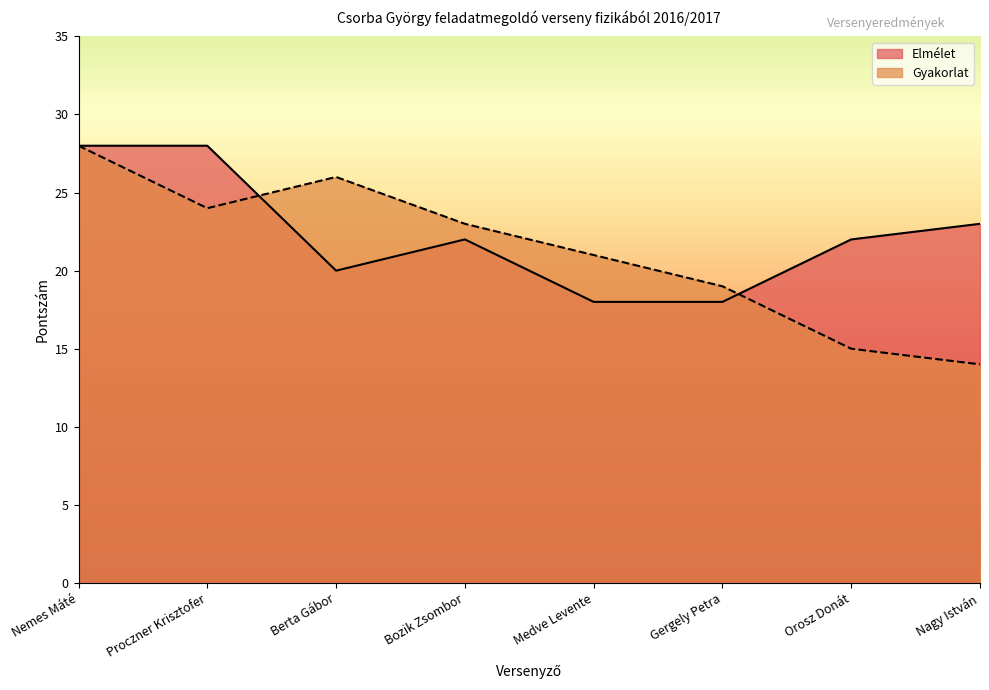

Rank the categories by Gyakorlat value from highest to lowest.

Nemes Máté, Berta Gábor, Proczner Krisztofer, Bozik Zsombor, Medve Levente, Gergely Petra, Orosz Donát, Nagy István